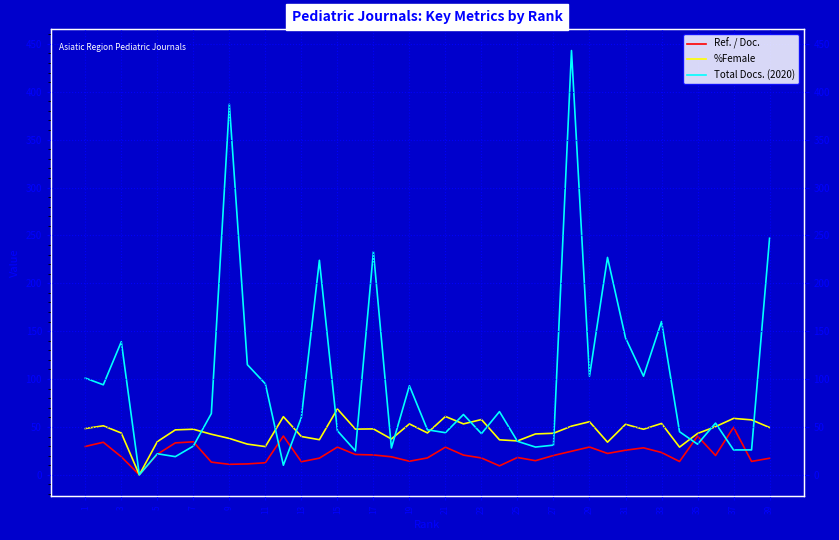

How many interior local peaks does the %Female series have?

12